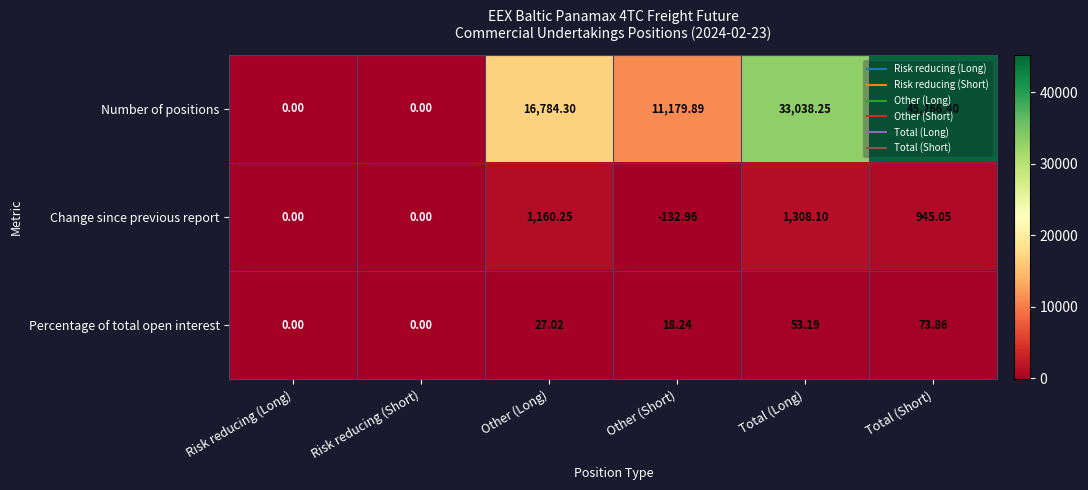

Which series has the widest spread of values?

Number of positions